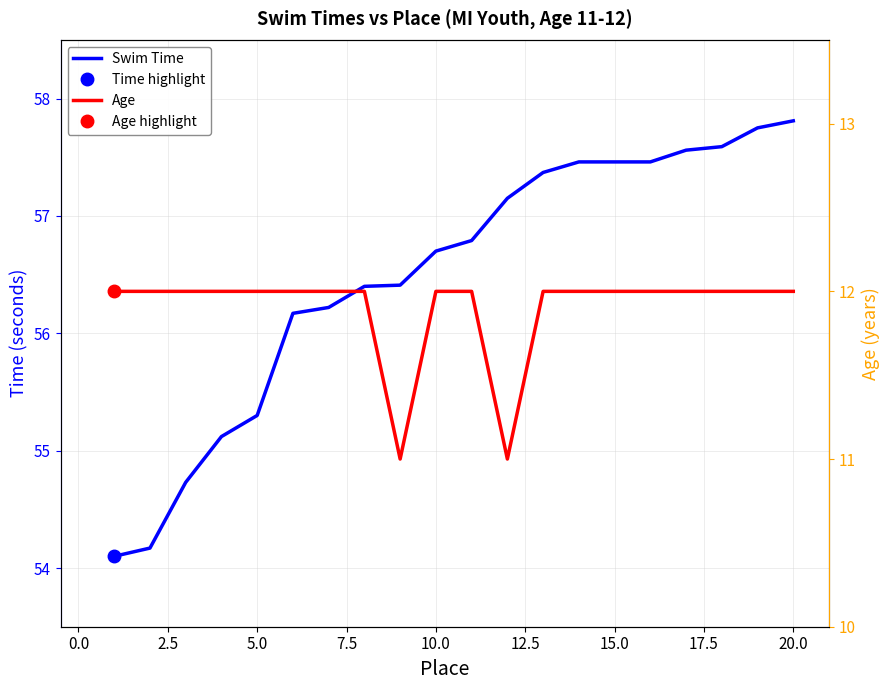

True or false: Swim Time and Age intersect in this chart.

False